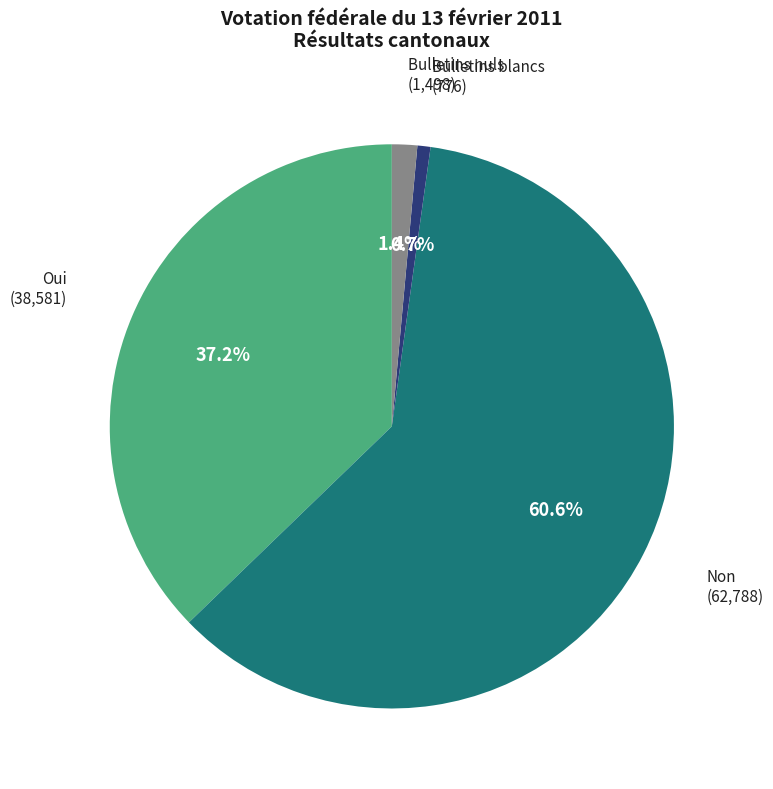

How many slices are in this pie chart?

4